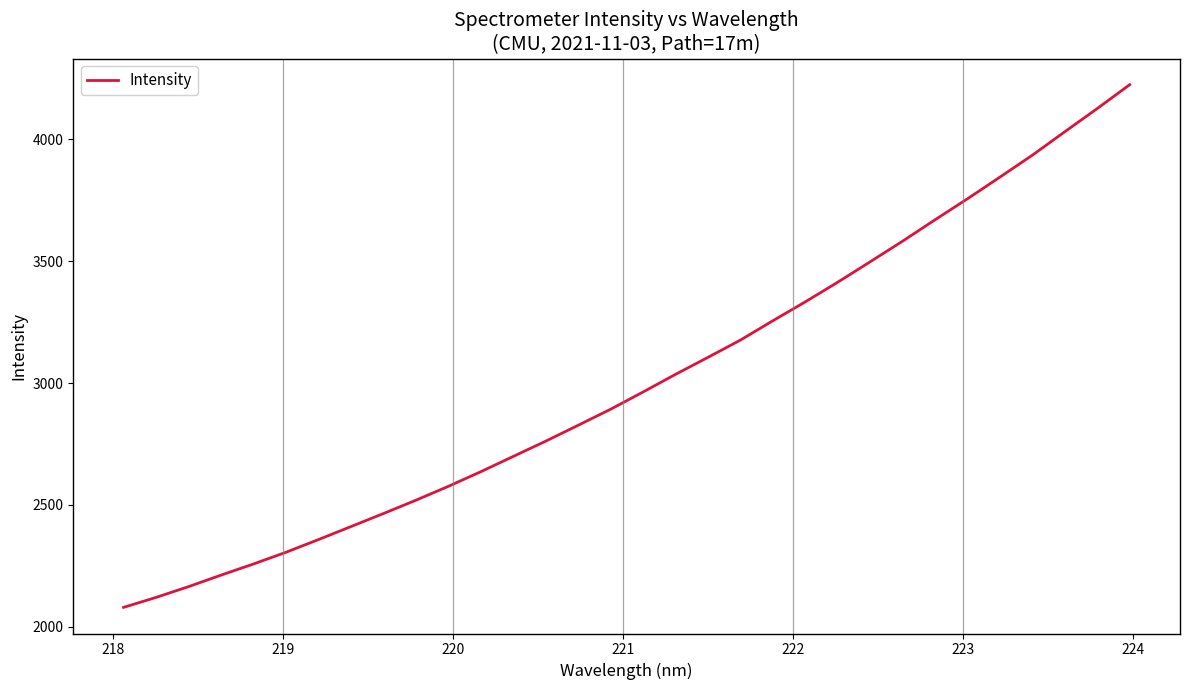

What is the minimum value shown in the chart?

2080.0